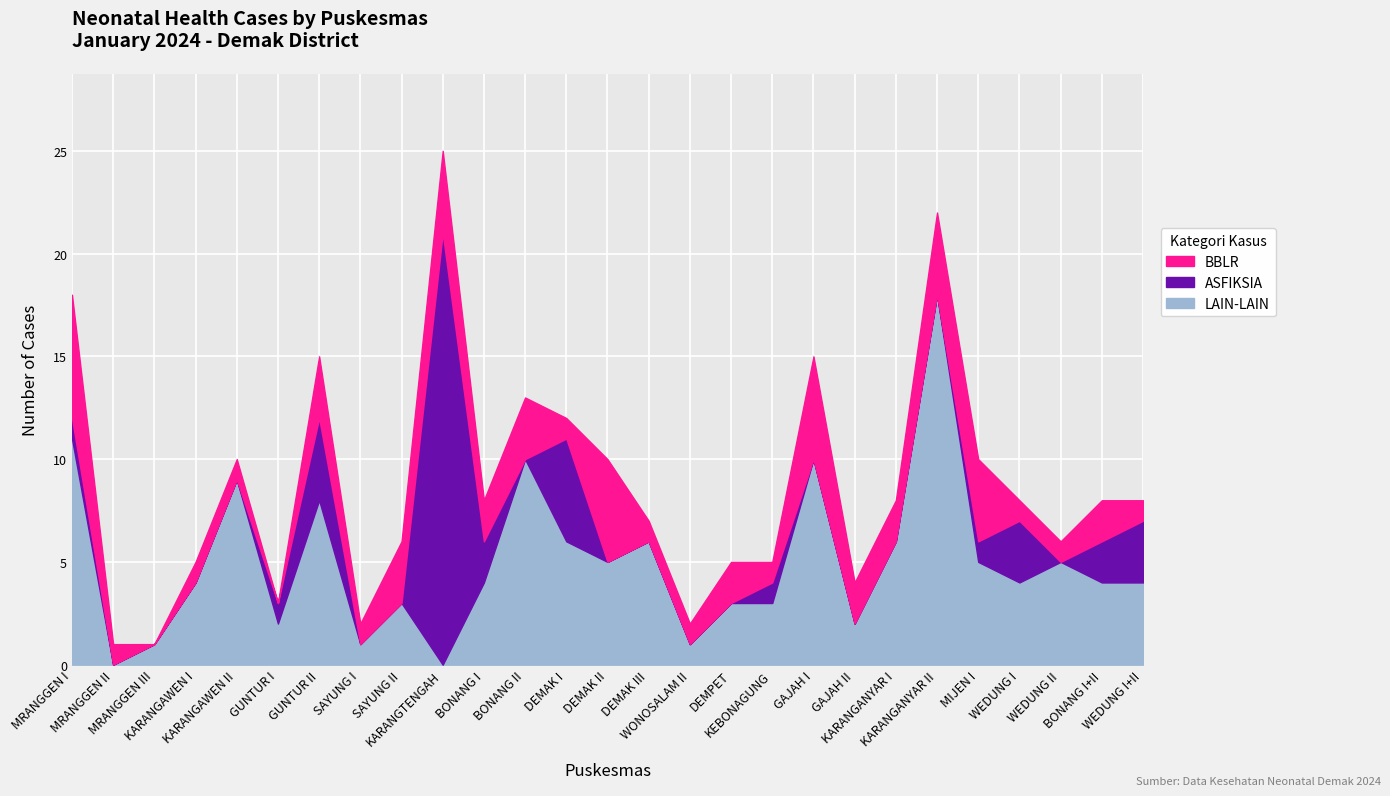

True or false: LAIN-LAIN Total (T) and ASFIKSIA Total (T) intersect in this chart.

True